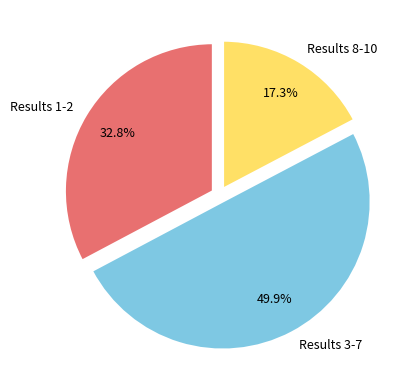

What is the ratio of the value at Results 1-2 to the value at Results 3-7?

0.7